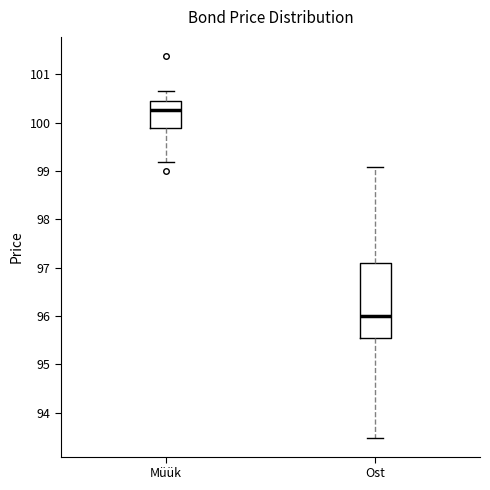

Where does the lower whisker of the box for Müük end on the y-axis? The values are not printed on the chart, so give them approximately, as read against the axis.

99.2